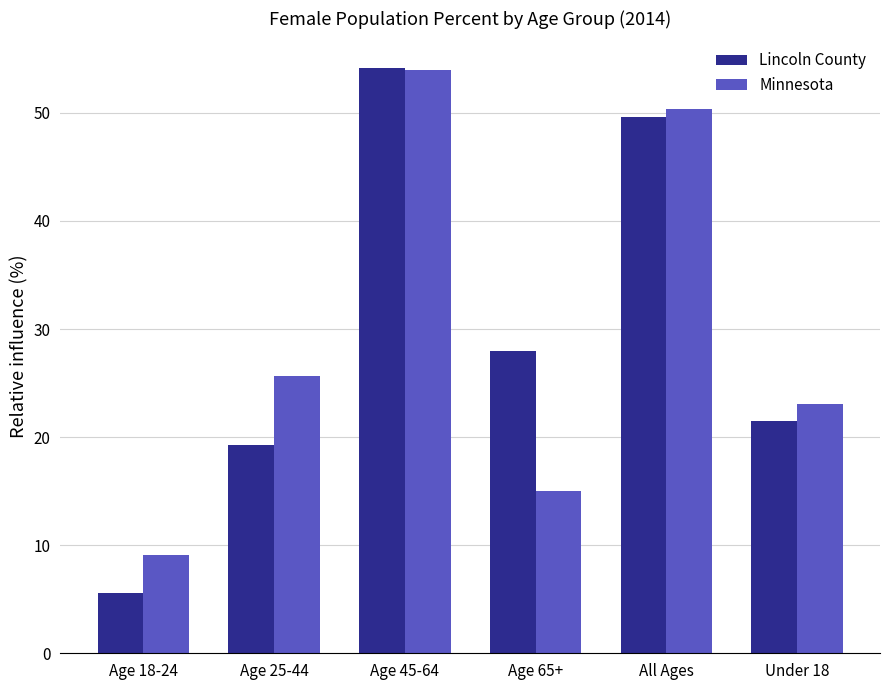

Which category has the lowest value in the Minnesota series?

Age 18-24